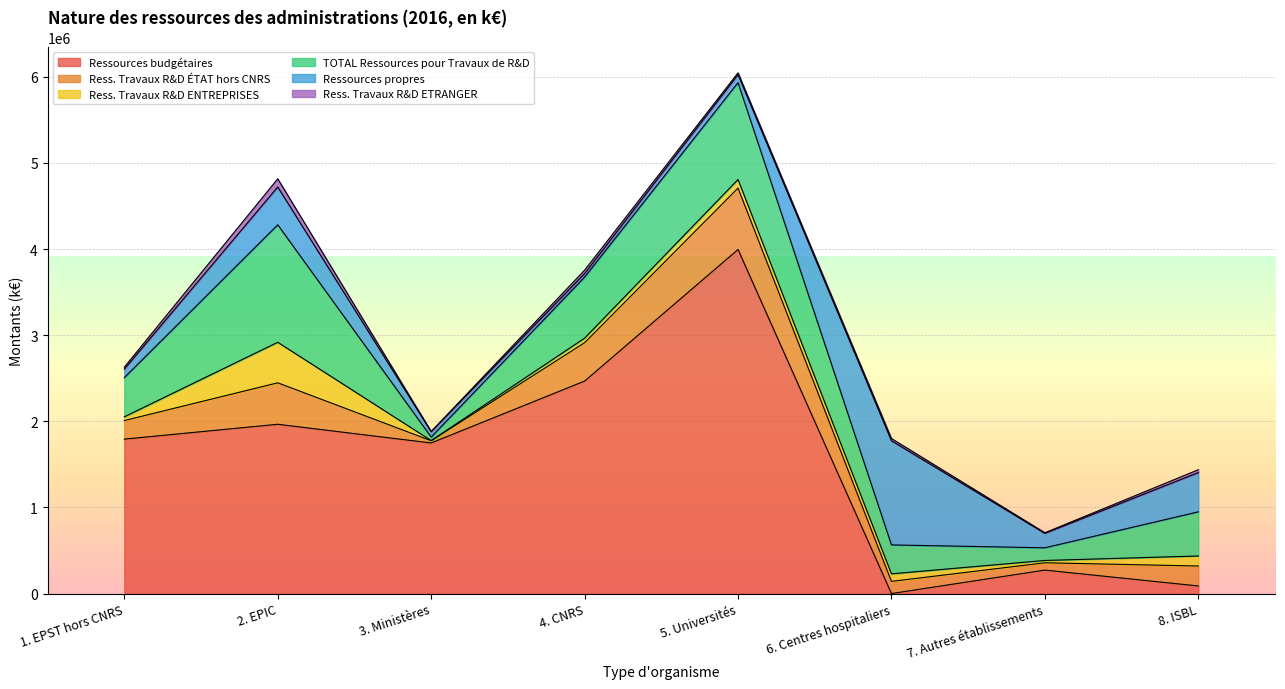

True or false: Ress. Travaux R&D ETRANGER and Ressources propres intersect in this chart.

False